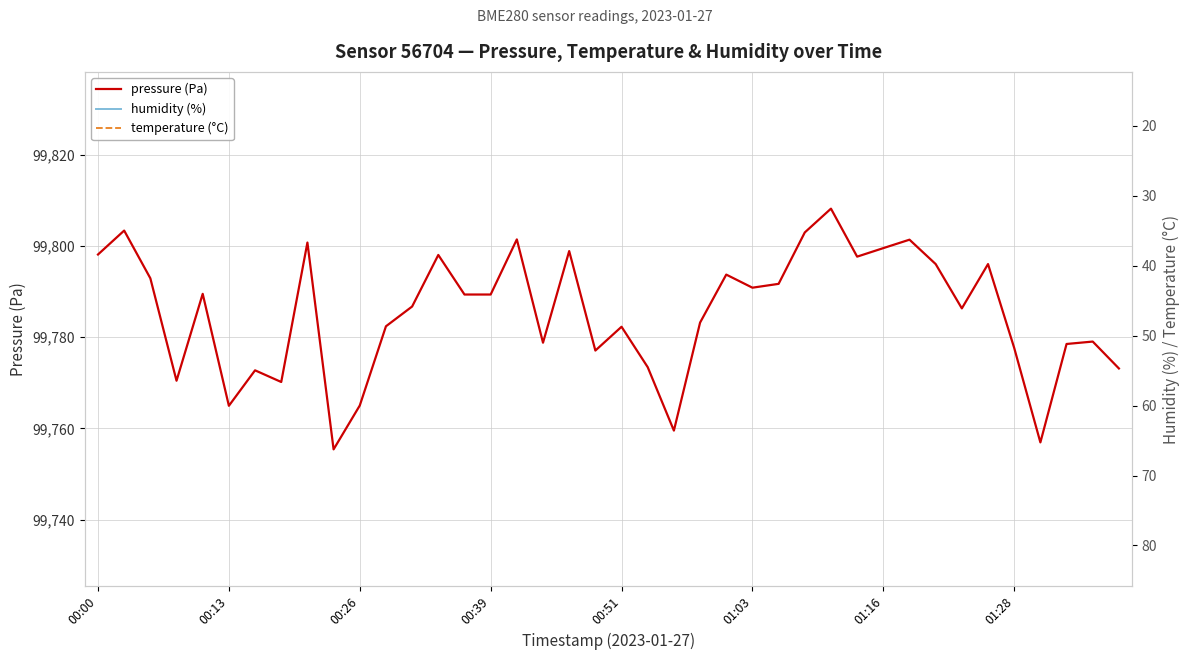

What is the maximum value for pressure (Pa)?

99808.2